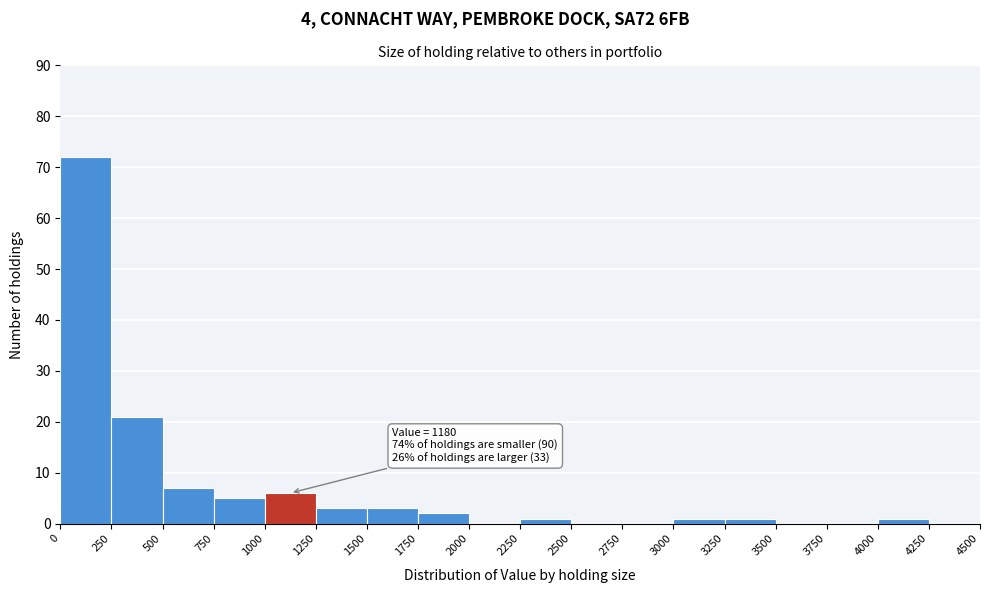

Which range on the x-axis has the tallest bar?

0 to 250